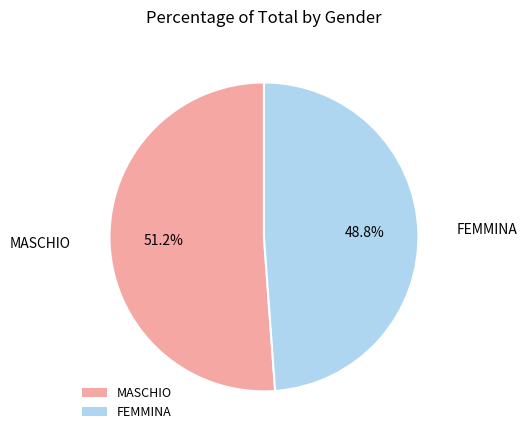

Rank the categories by value from lowest to highest.

FEMMINA, MASCHIO